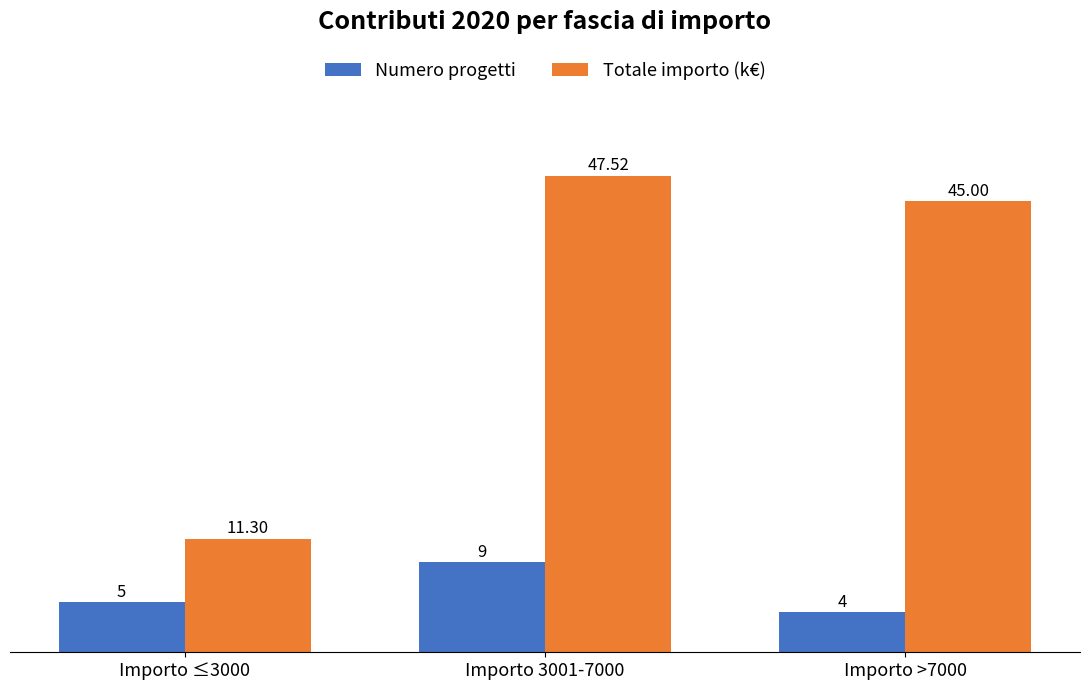

Which series has the widest spread of values?

Totale importo (k€)